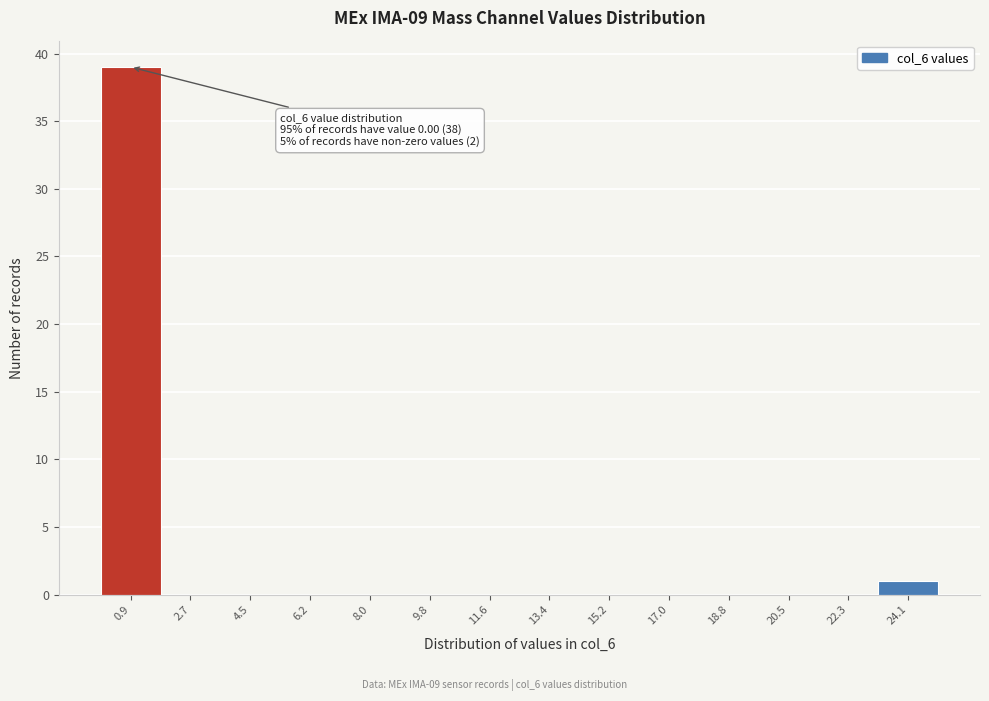

Over which range of the x-axis is the bar tallest?

0.0 to 1.8